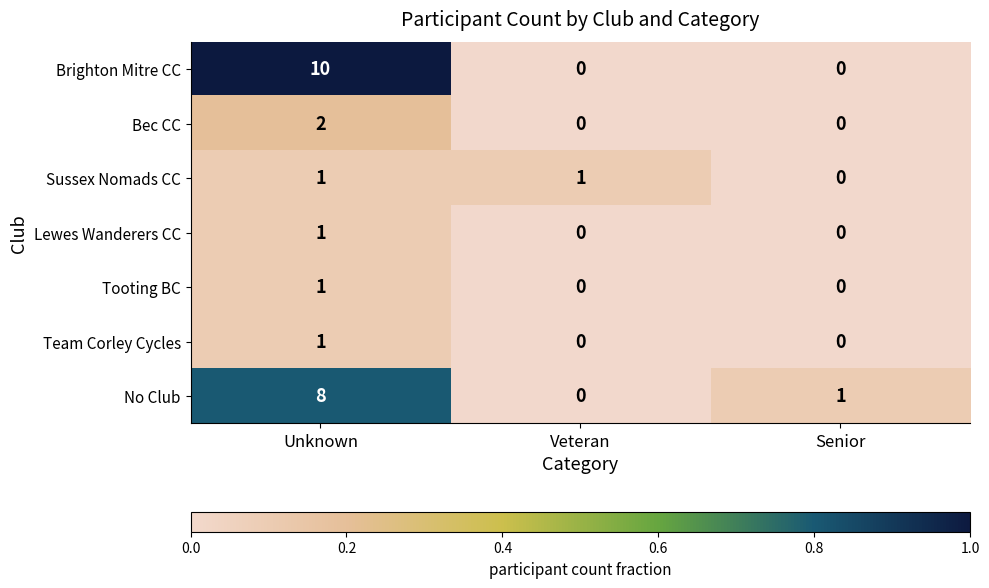

At how many categories does at least one series exceed 0?

3